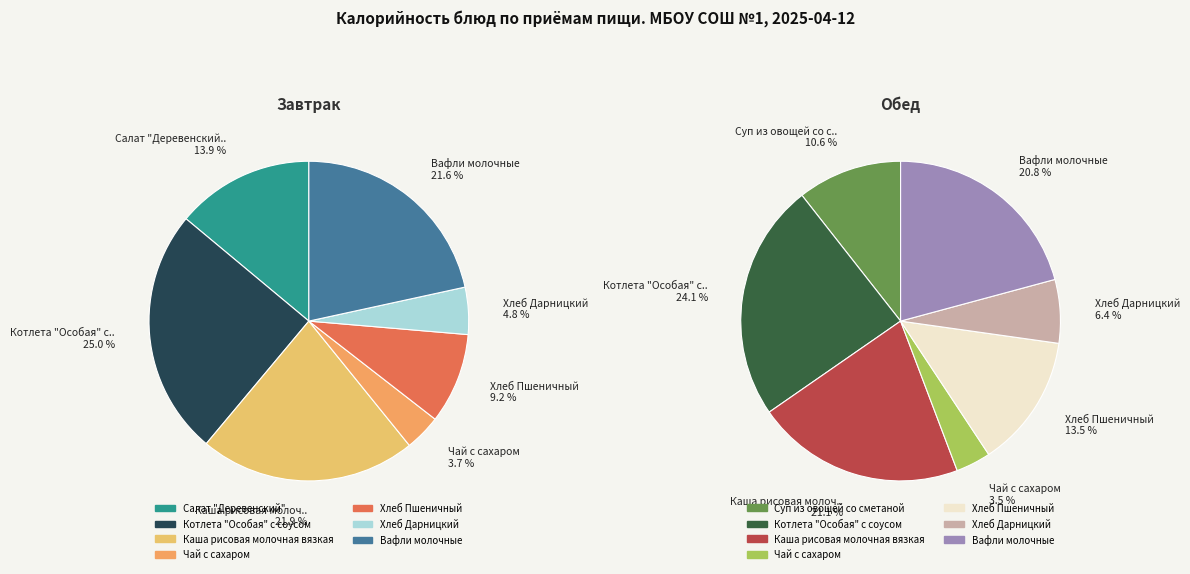

What is the largest slice in the pie chart?

Котлета "Особая" с соусом